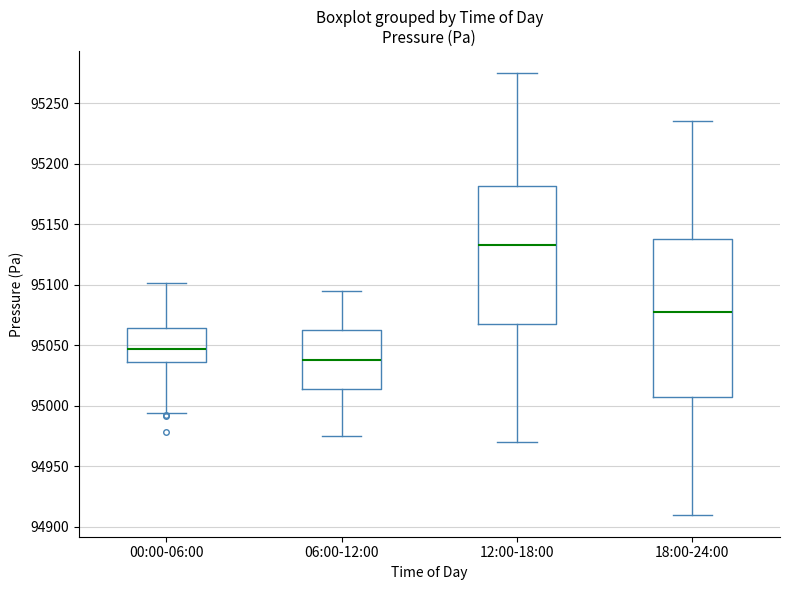

Reading left to right, read every box against the y-axis: the position of its median line, the range the box covers, and the ends of its whiskers. The values are not printed on the chart, so give them approximately, as read against the axis.

00:00-06:00: median 95045, box 95035 to 95065, whiskers 94995 to 95100
06:00-12:00: median 95040, box 95015 to 95065, whiskers 94975 to 95095
12:00-18:00: median 95135, box 95070 to 95180, whiskers 94970 to 95275
18:00-24:00: median 95080, box 95010 to 95140, whiskers 94910 to 95235